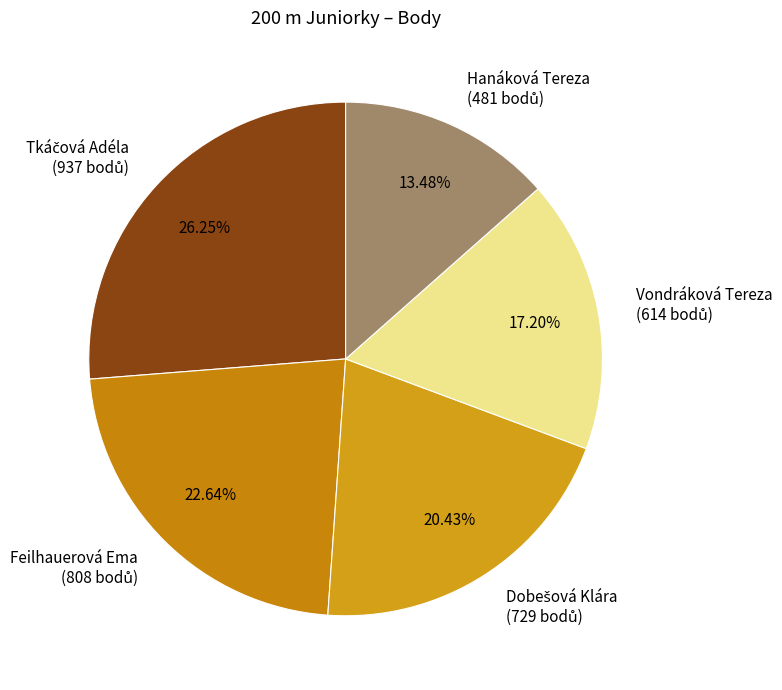

Does any single category account for the majority?

No